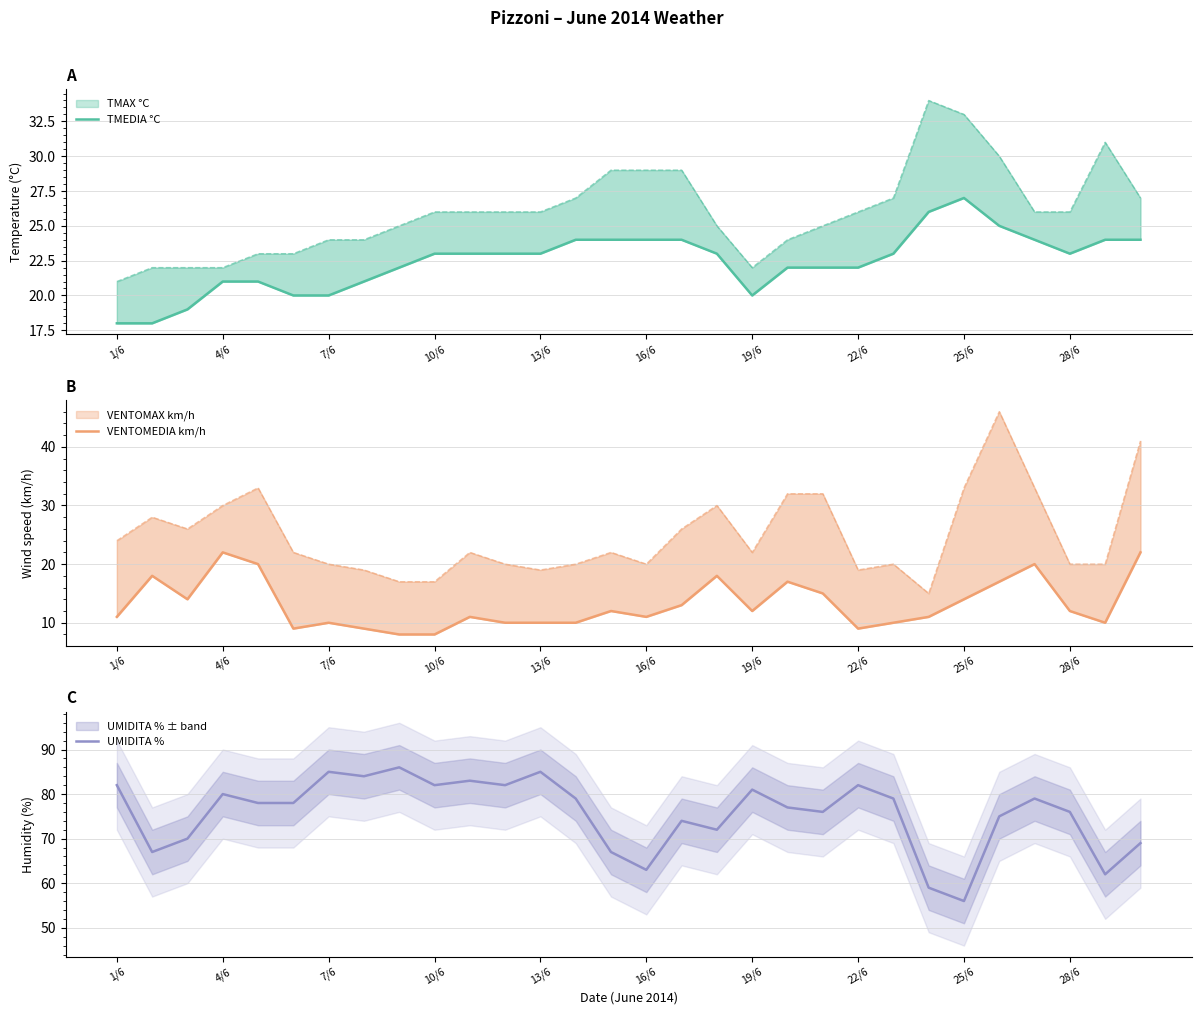

True or false: UMIDITA % has a value of 82 at 22/6.

True